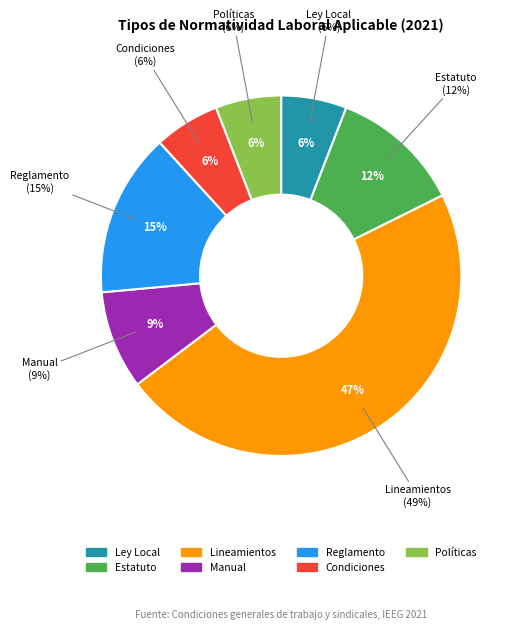

To the nearest percent, what portion does Estatuto represent?

12%